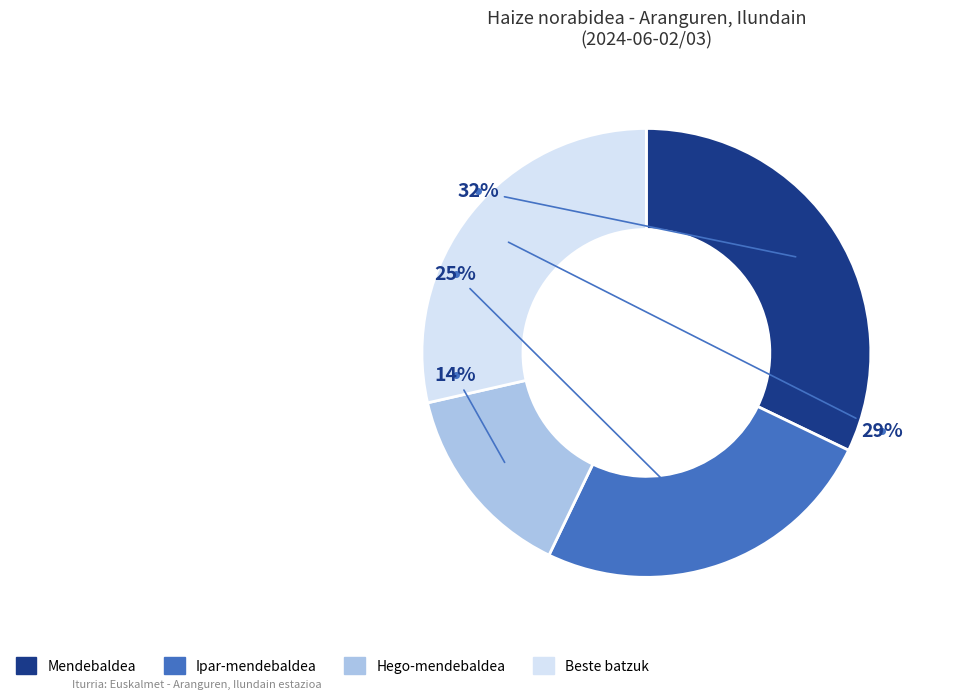

To the nearest percent, what is the difference between the largest and smallest slice percentages?

18%